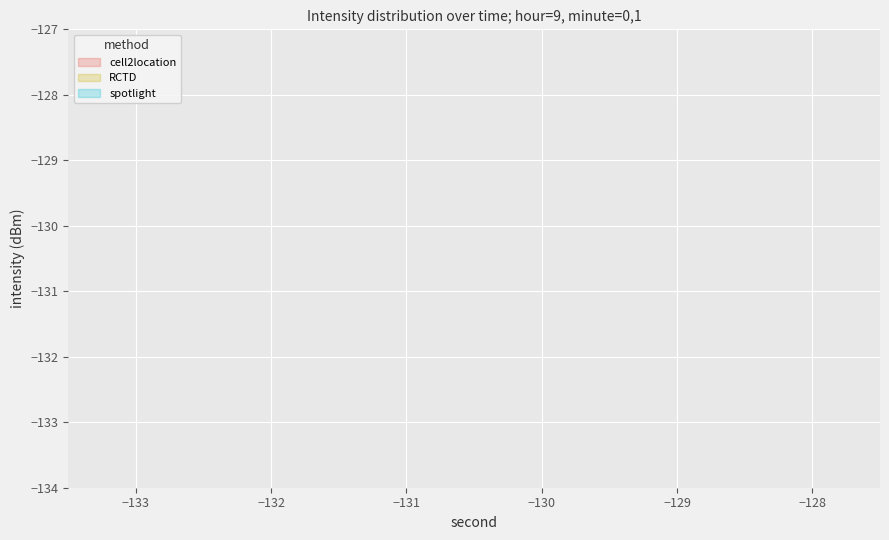

Reading left to right, list all the values displayed in this chart.

minute_0: 0=-131.3	2=-130.1	4=-132.6	6=-130.4	8=-128.1	10=-130.0	12=-131.6	14=-130.4	16=-132.4	18=-131.1	20=-131.2	22=-131.8	24=-129.6	26=-129.3	28=-129.3	30=-132.8	32=-133.2	34=-130.2	36=-131.1	38=-130.7
minute_1: 0=-130.9	2=-130.0	4=-131.0	6=-130.0	8=-130.8	10=-129.7	12=-129.5	14=-129.3	16=-129.3	18=-130.1	20=-130.9	22=-130.0	24=-131.0	26=-130.0	28=-130.8	30=-129.7	32=-129.5	34=-129.3	36=-129.3	38=-130.1
minute_0_avg: 0=-130.6	2=-129.4	4=-132.8	6=-131.9	8=-132.5	10=-129.1	12=-130.1	14=-132.3	16=-129.8	18=-130.1	20=-130.6	22=-129.4	24=-132.8	26=-131.9	28=-132.5	30=-129.1	32=-130.1	34=-132.3	36=-129.8	38=-130.1